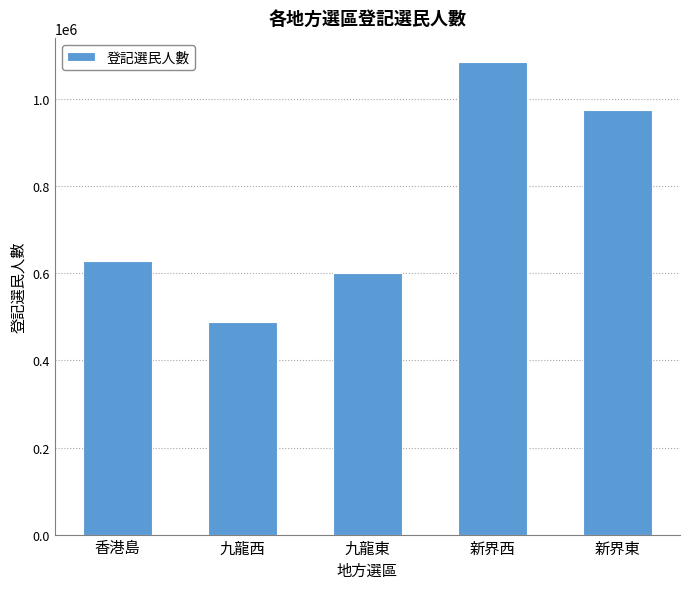

What is the difference between the second highest and minimum values?

486942